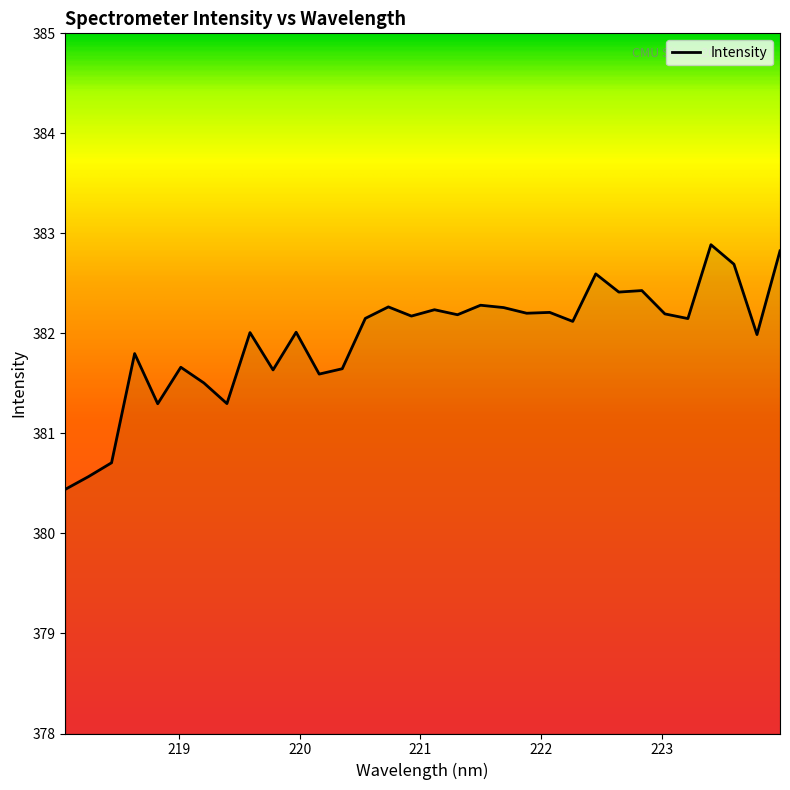

What is the greatest value displayed?

382.9